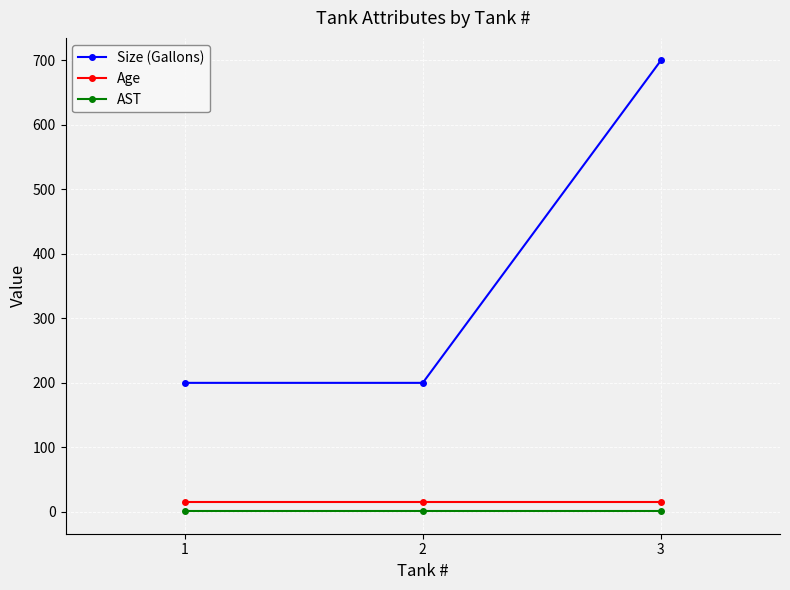

How many lines are shown in the chart?

3